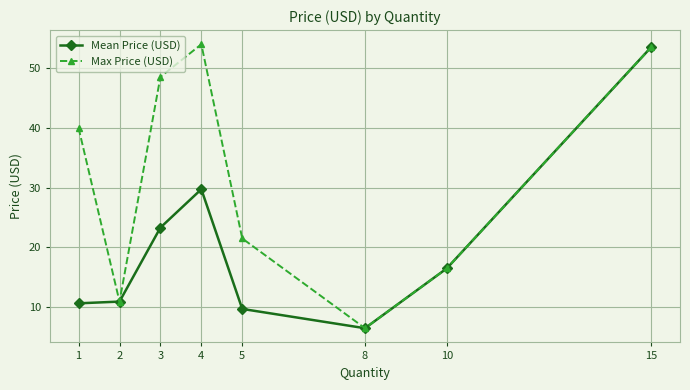

True or false: Mean Price (USD) has a value of 10.9 at 2.

True